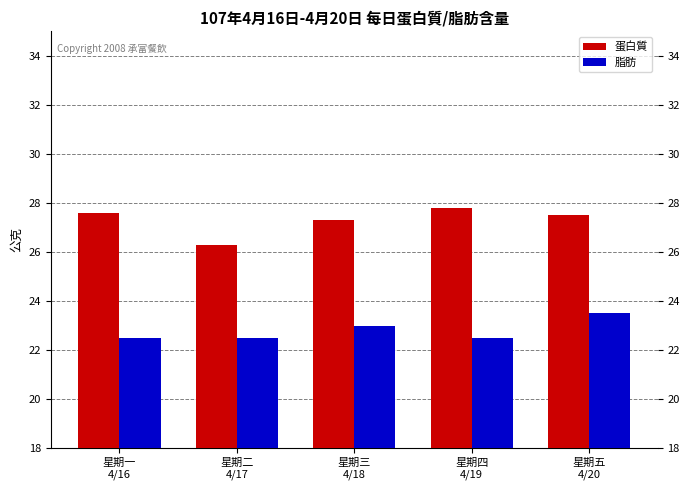

Rank the series by their average value, from lowest to highest.

脂肪, 蛋白質